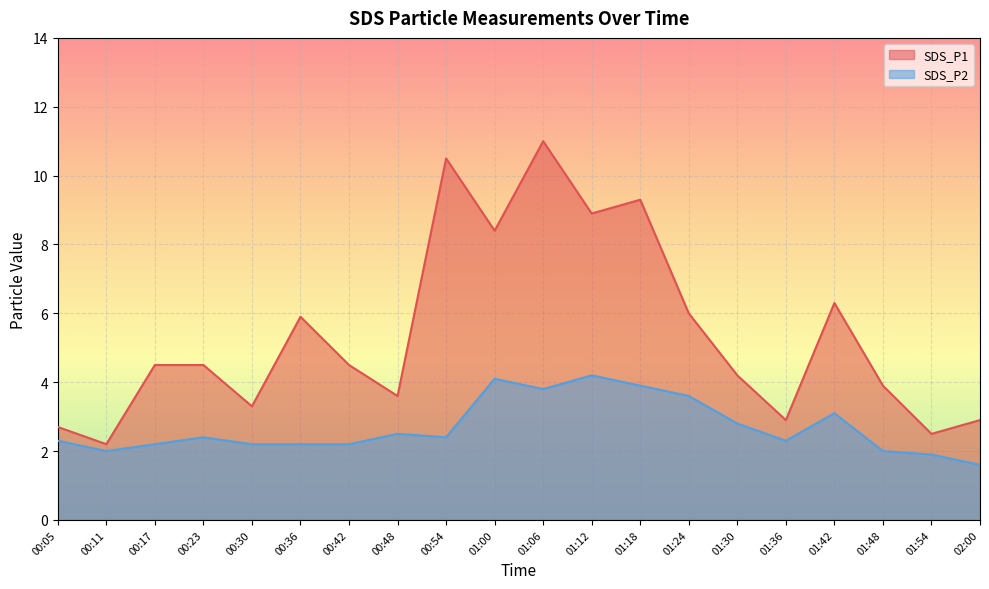

What is the lowest value of the SDS_P1 series?

2.2